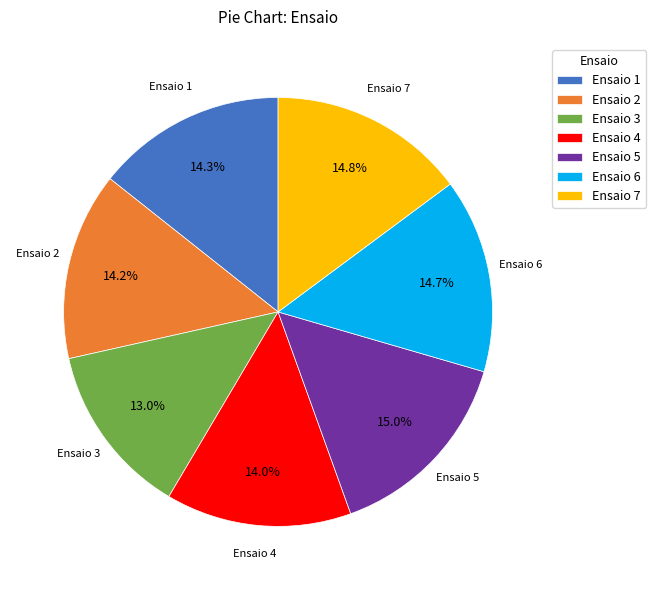

Which slice is the smallest?

Ensaio 3